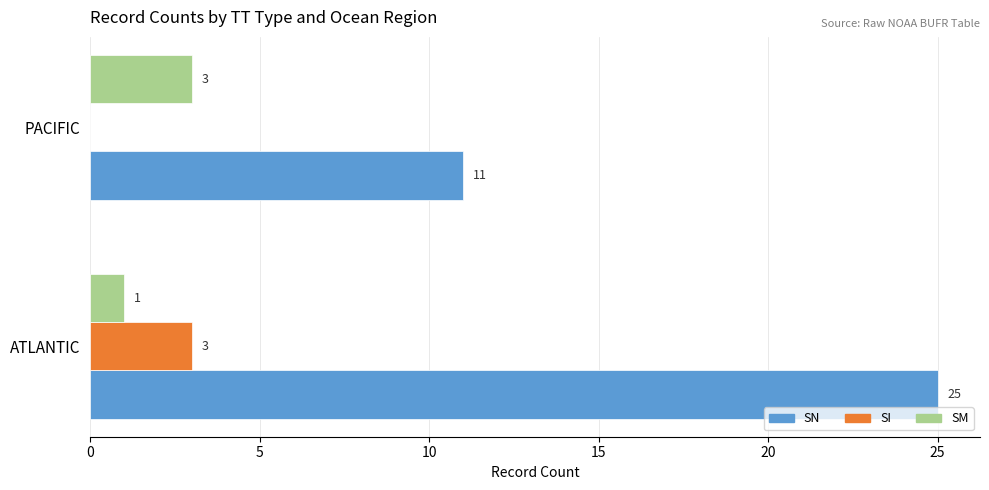

How many positive values does the SI series have?

1